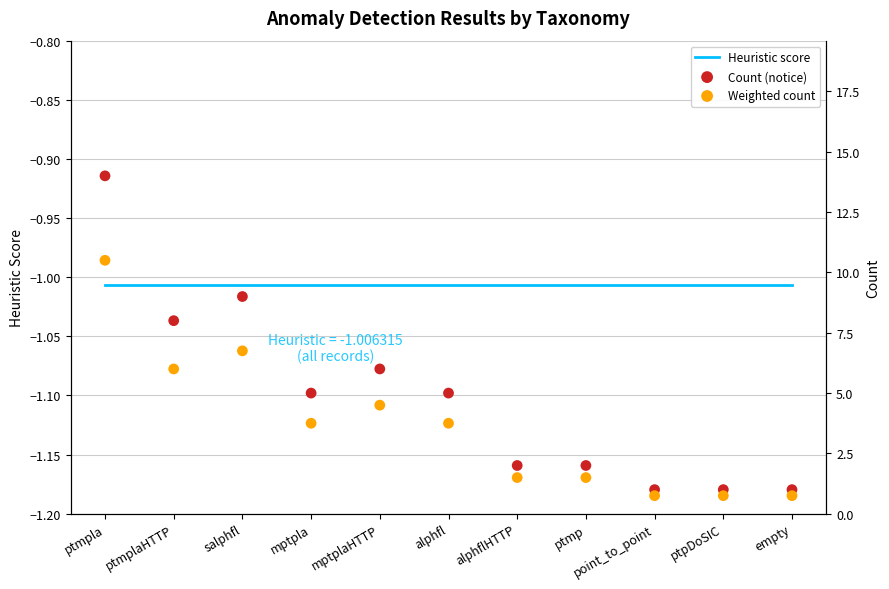

What is the total value across all series at ptmpla?

23.5